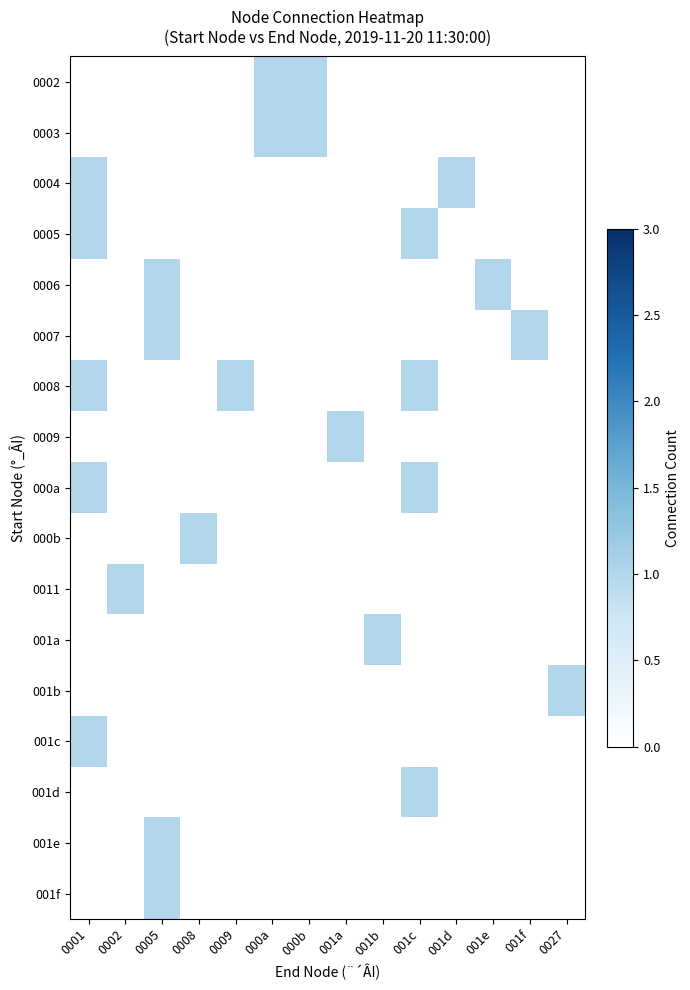

Which label corresponds to the smallest value in the chart?

0001